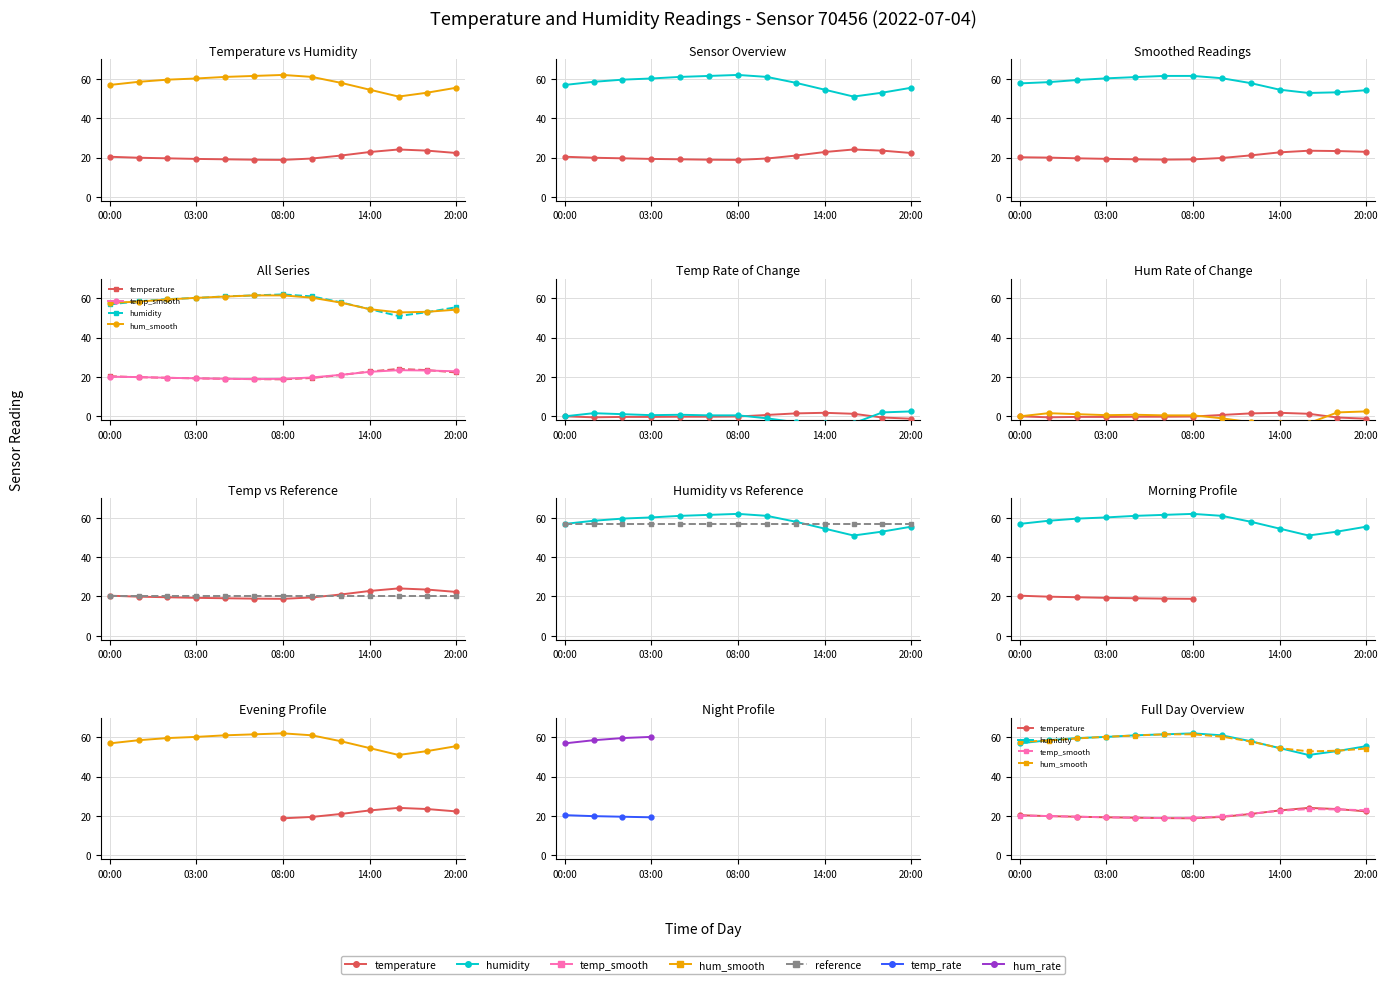

How many data points in humidity are less than 58?

5